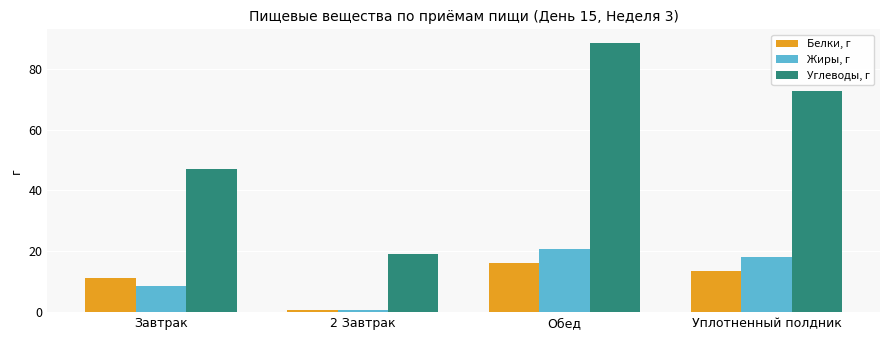

What is the difference between the Жиры, г values at Обед and Уплотненный полдник?

2.5